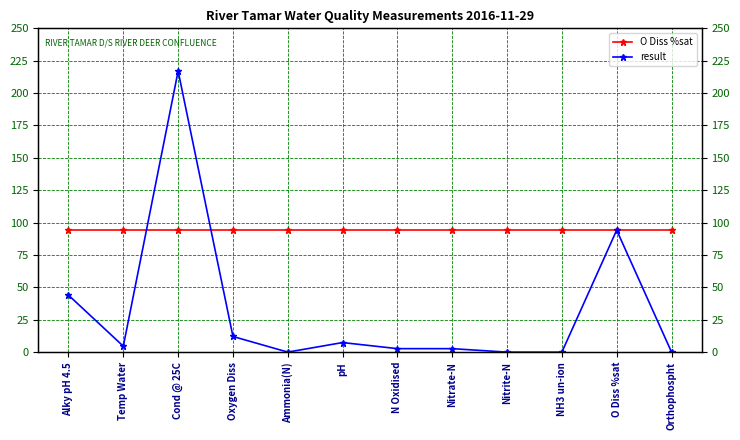

What is the sum of the result values at N Oxidised and Temp Water?

7.3